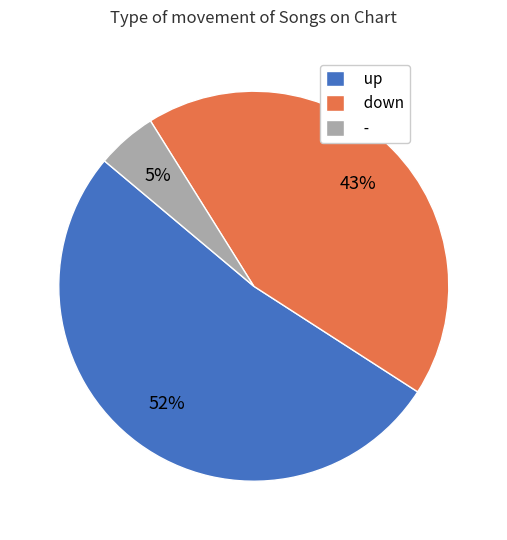

Approximately how many times larger is the value at down compared to up?

0.8